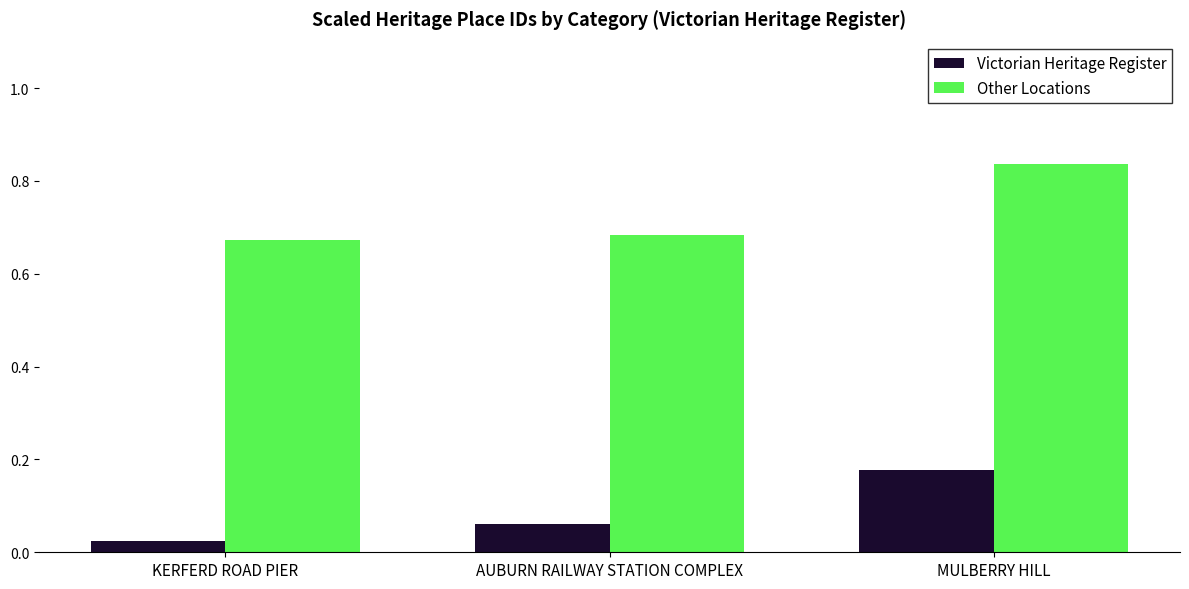

Which category has the highest value in the Other Locations series?

MULBERRY HILL